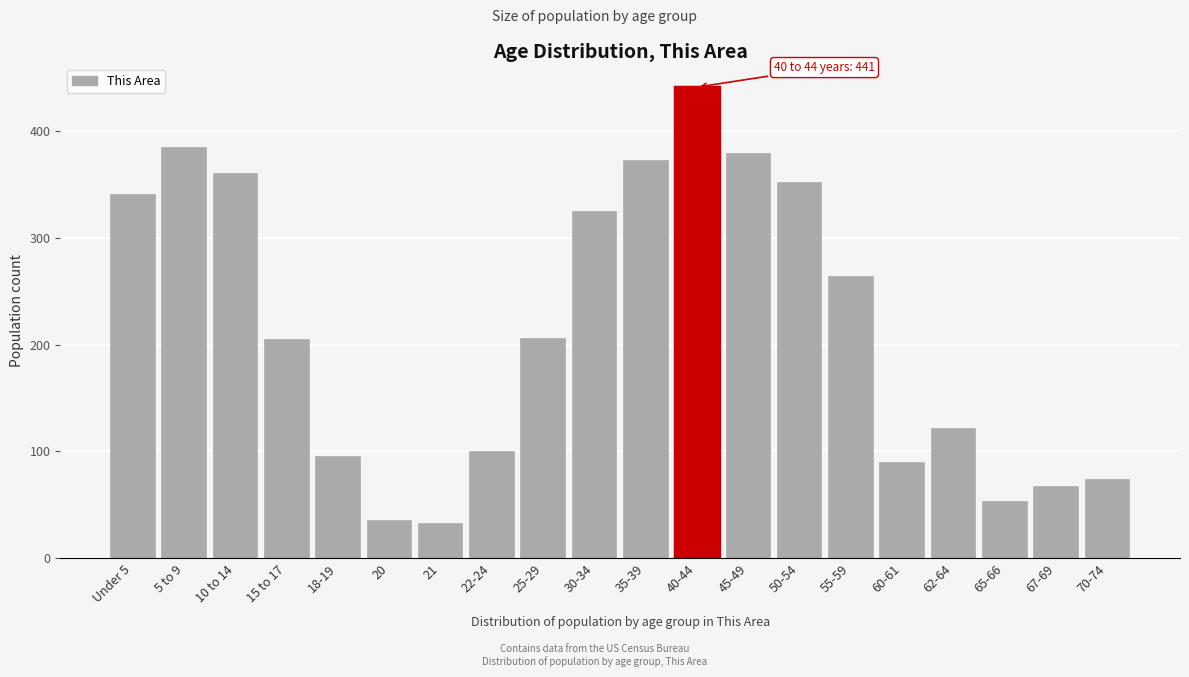

Which category has the highest value across all series?

40-44